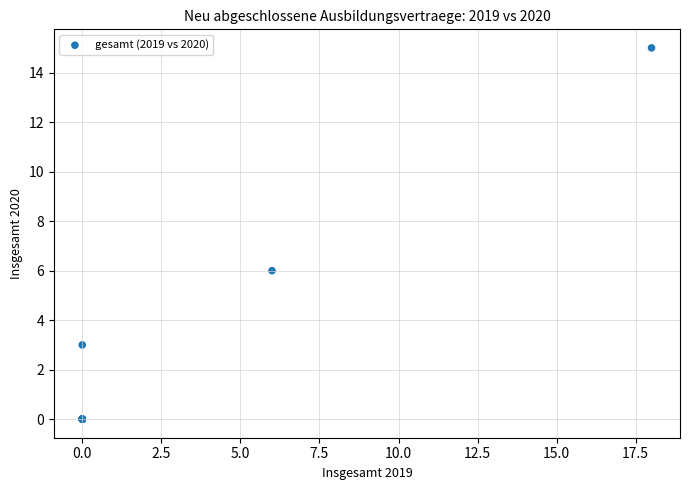

What Y value in the scatter plot is closest to 7?

6